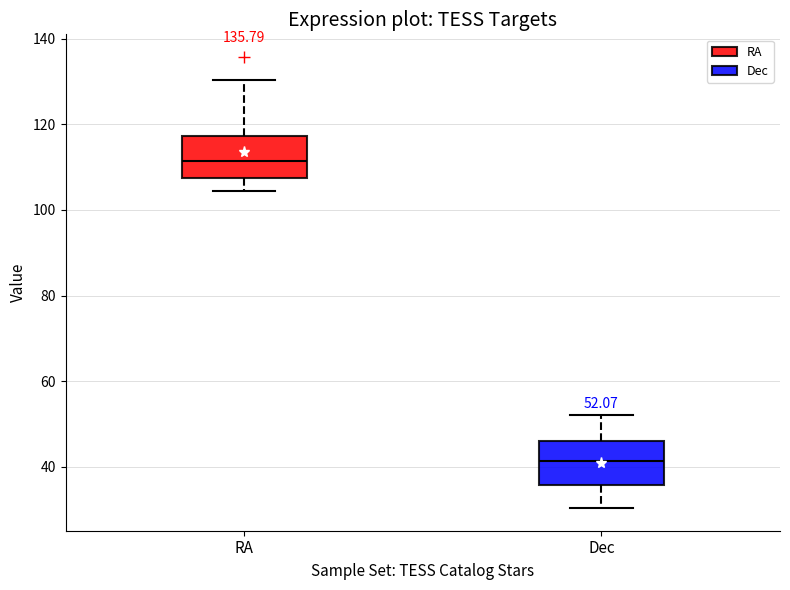

Which box has the lowest median line?

Dec